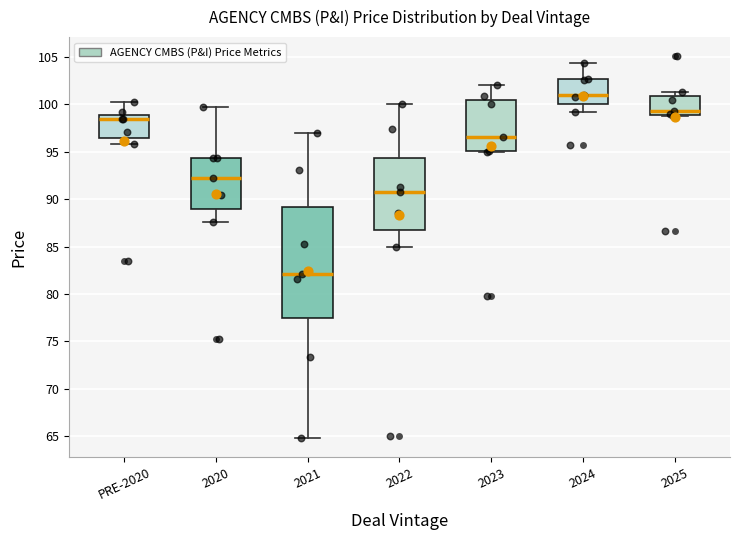

Comparing the boxes themselves (not the whiskers), which one is the tallest?

2021